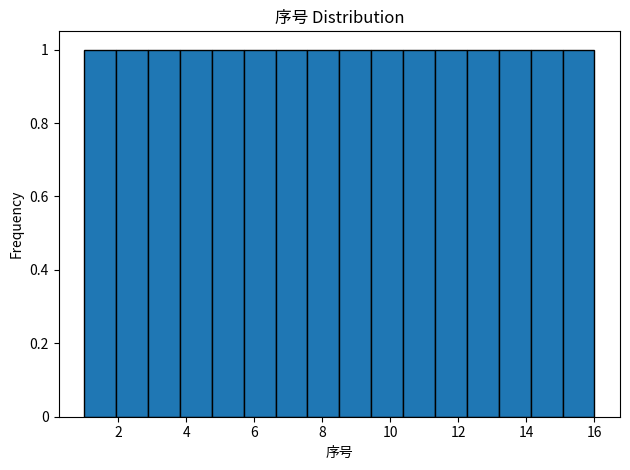

What is the height of the bar covering 1.0 to 2.0 on the x-axis? Neither the bar edges nor the heights are printed on the chart, so give them approximately, as read against the axes.

1